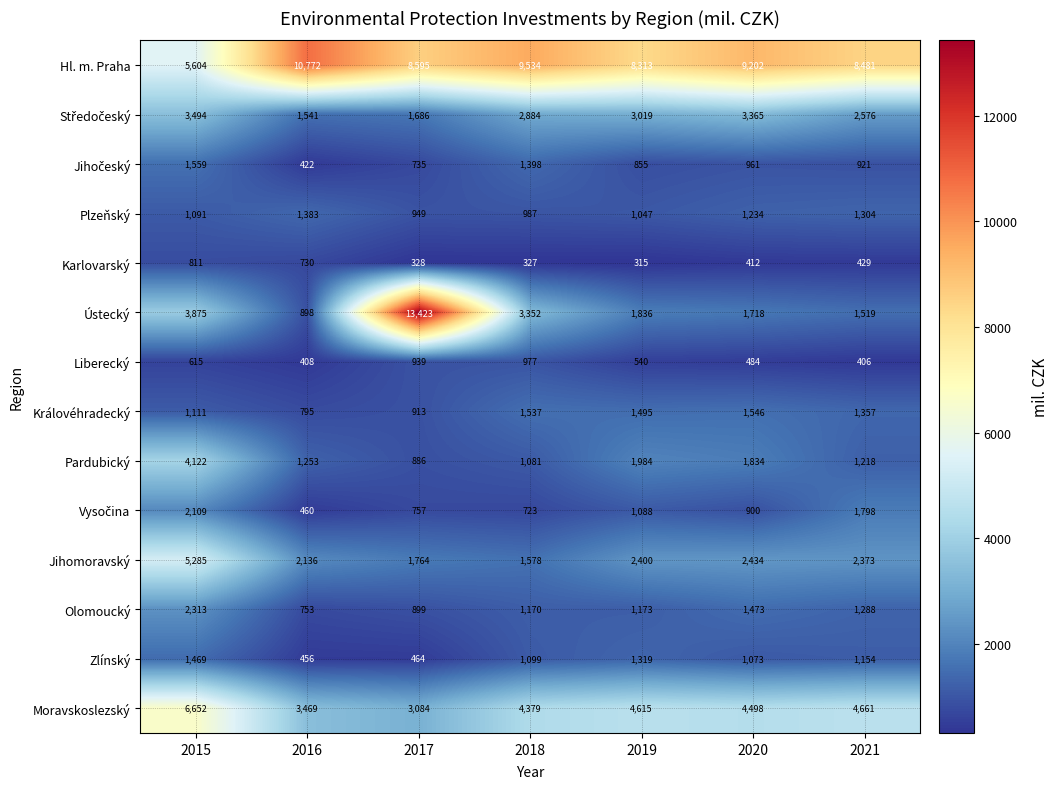

True or false: Plzeňský has a value of 1745 at 2019.

False